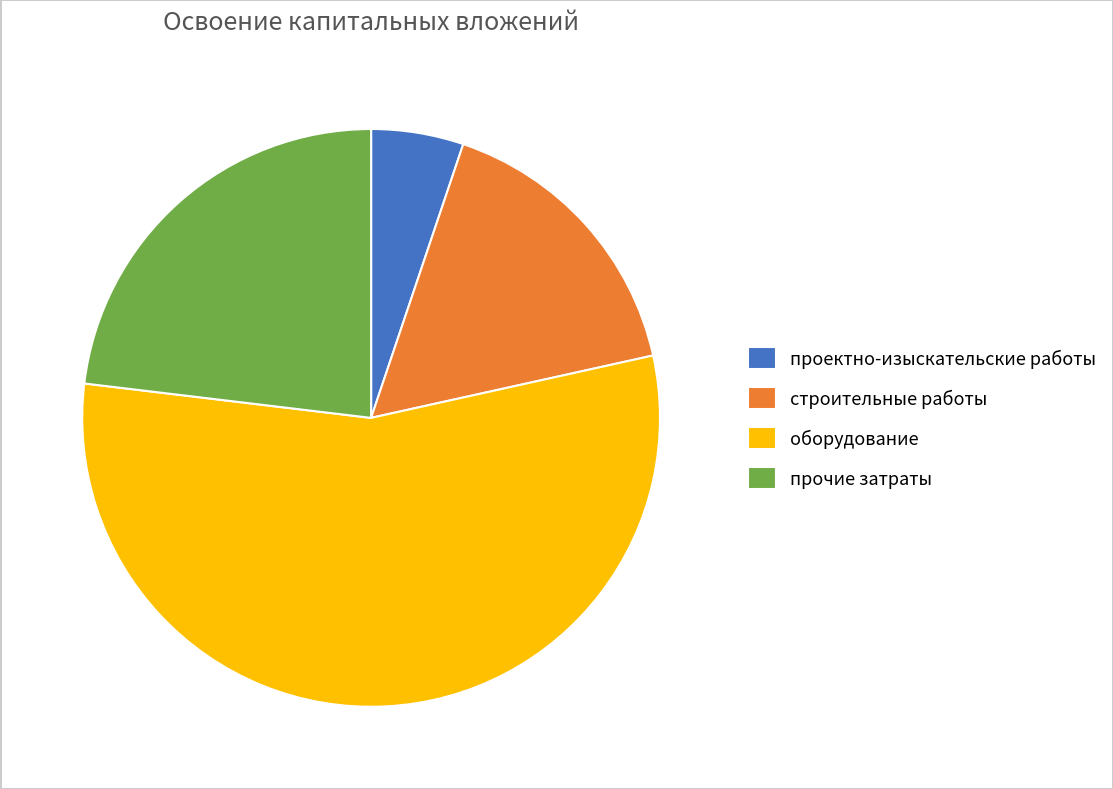

What is the largest slice in the pie chart?

оборудование